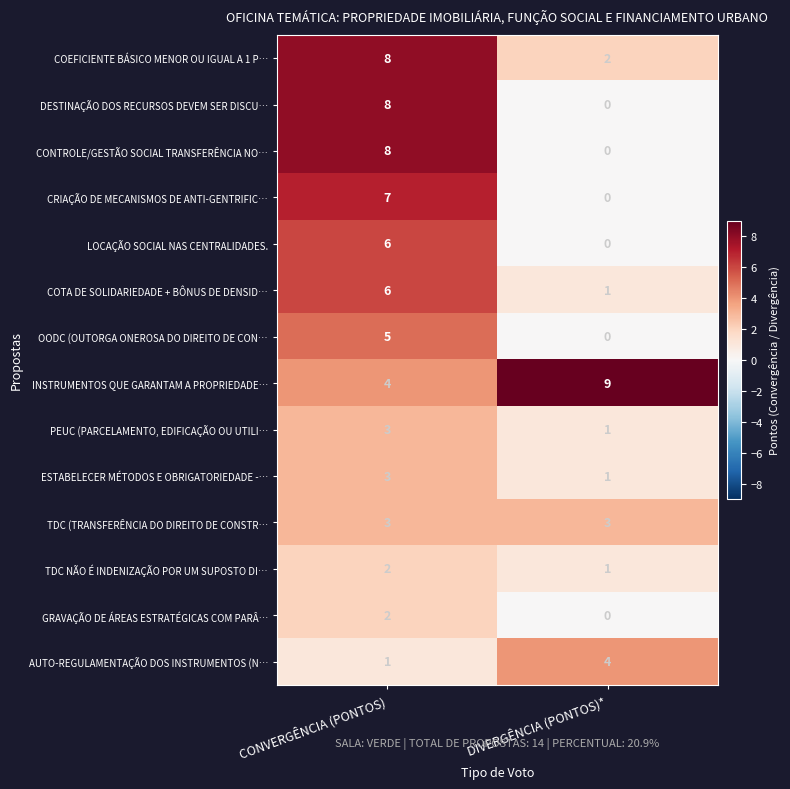

What is the highest value of the AUTO-REGULAMENTAÇÃO DOS INSTRUMENTOS (N… series?

4